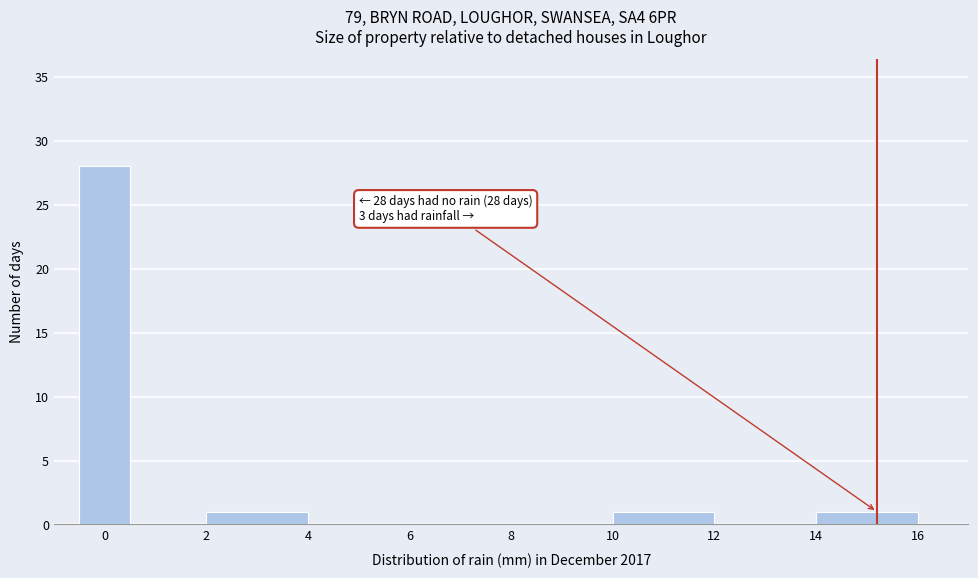

Over which range of the x-axis is the bar tallest?

-0.5 to 0.5